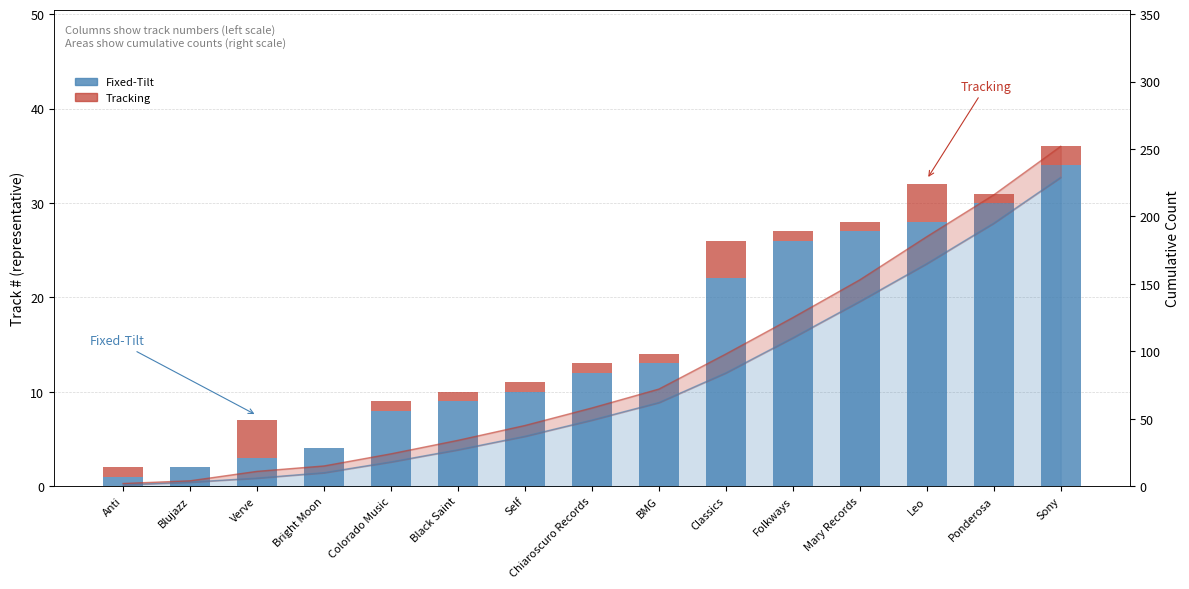

What is the sum of all Fixed-Tilt values?

229